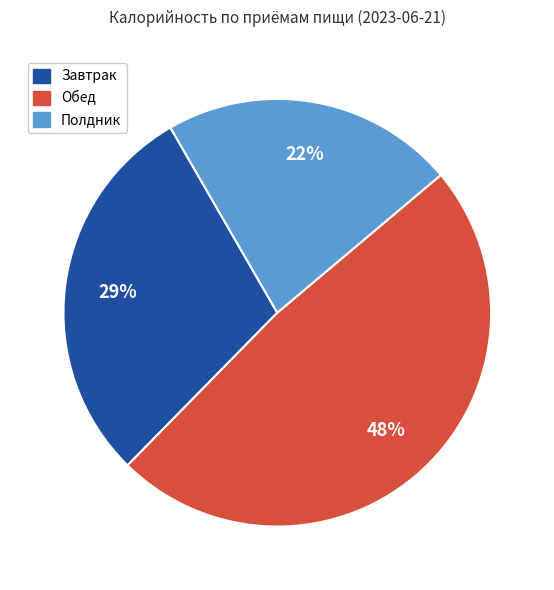

Is there any slice that represents more than half of the pie?

No